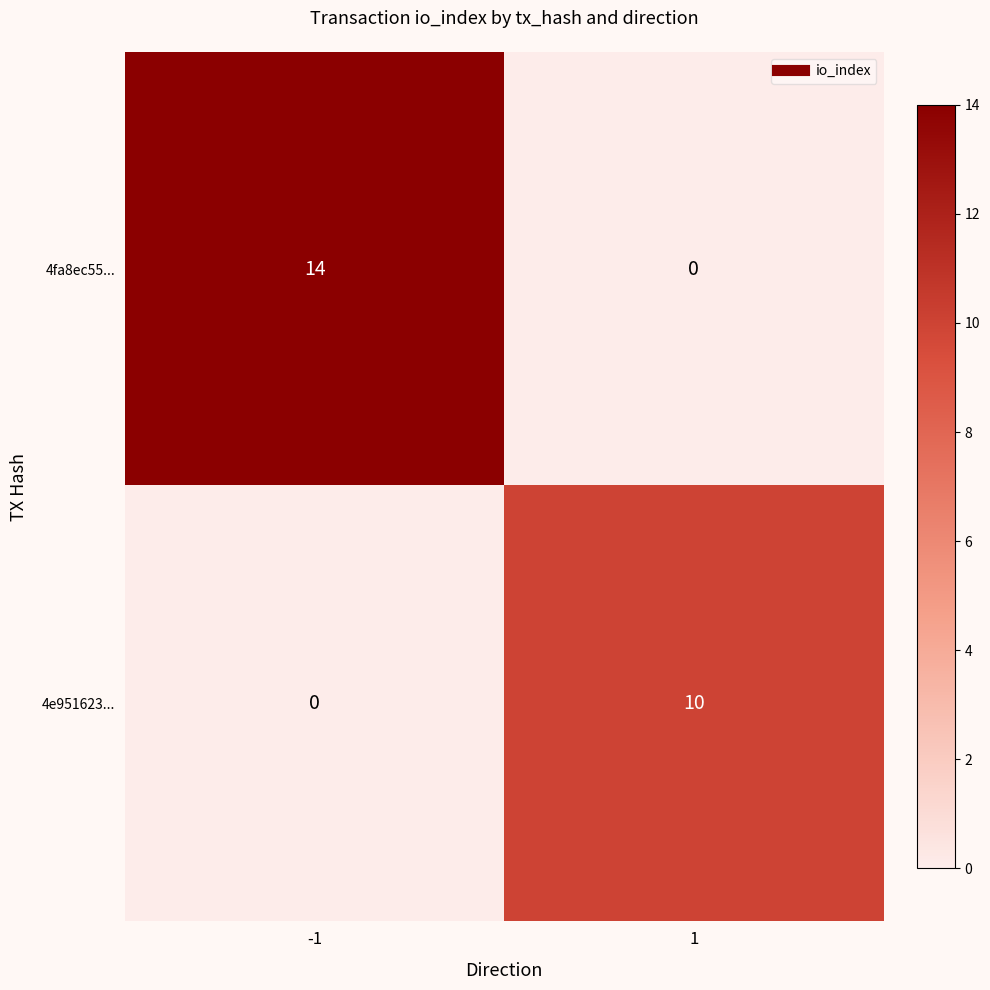

Count the number of categories in the chart.

2